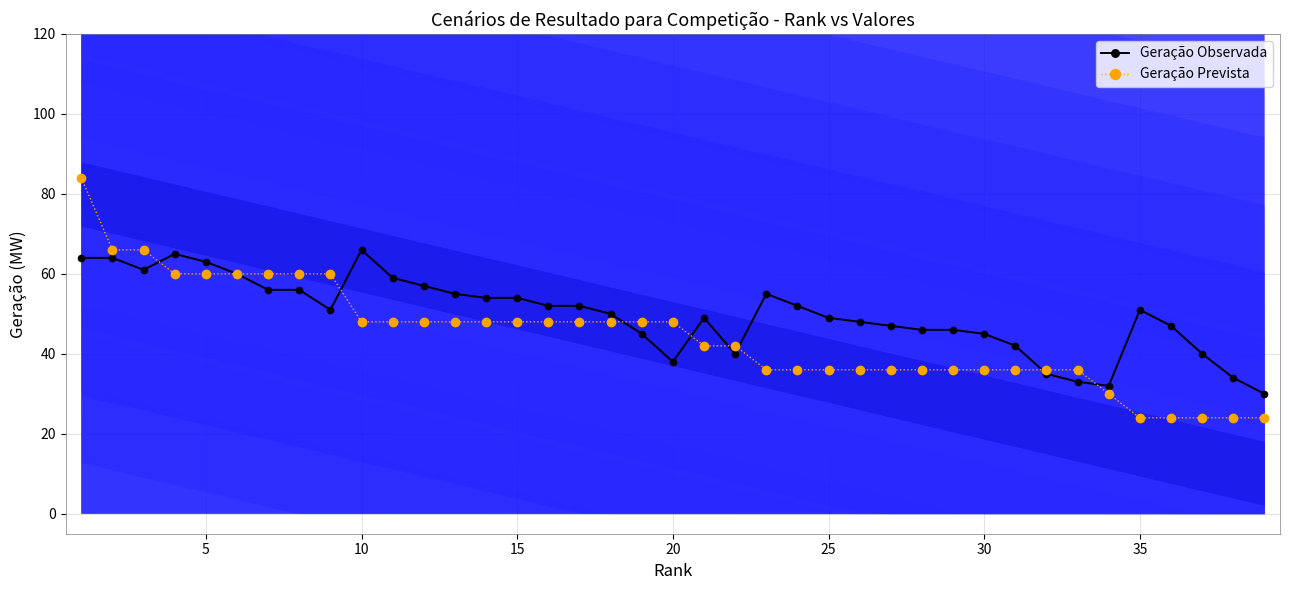

The Geração Observada series shows 11 at 30. True or false?

False